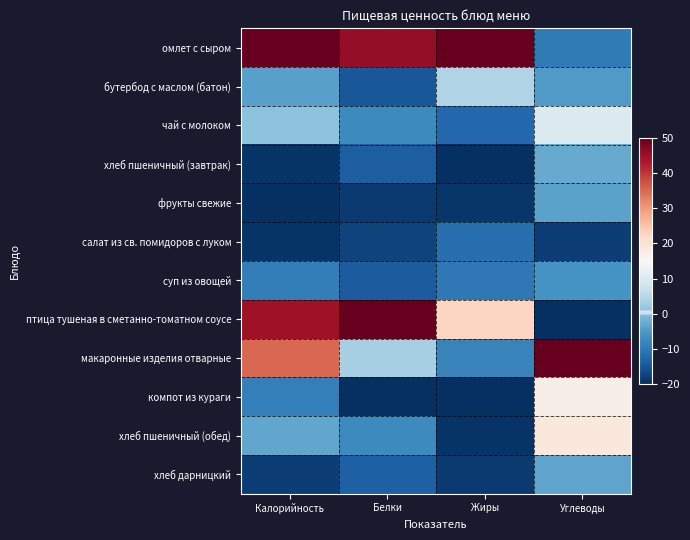

Which series has the largest range (max minus min)?

птица тушеная в сметанно-томатном соусе